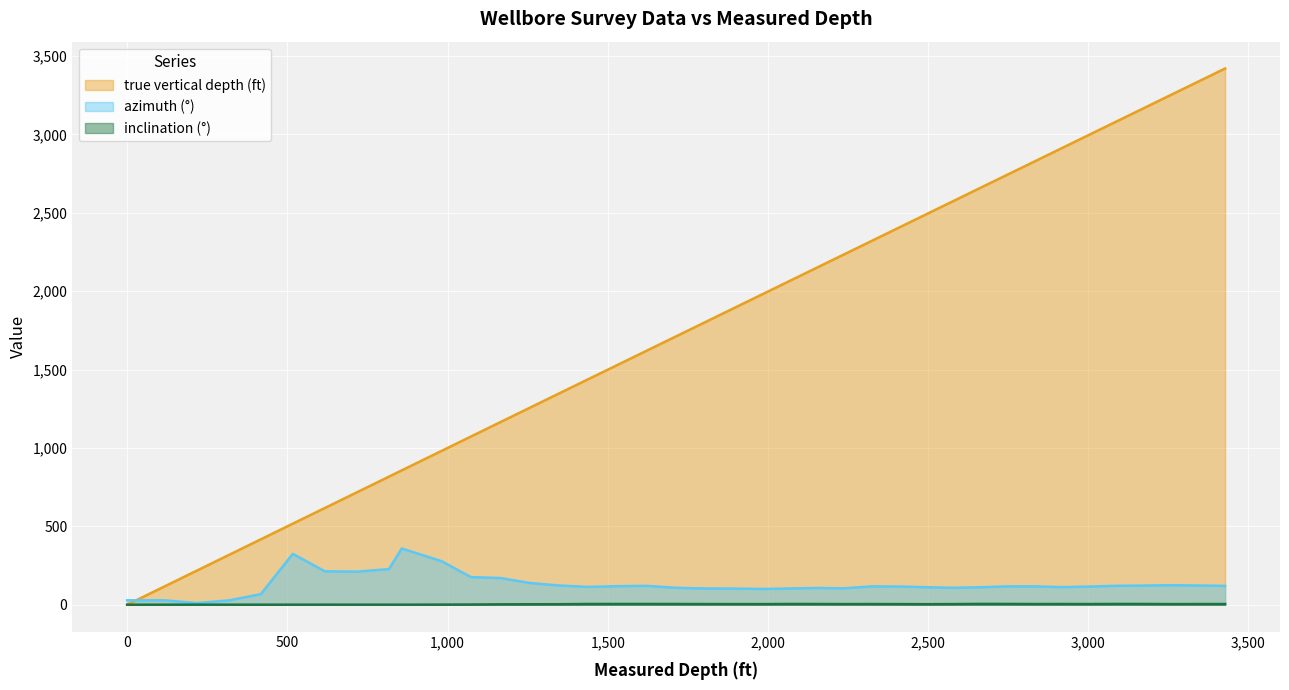

How many lines are shown in the chart?

3